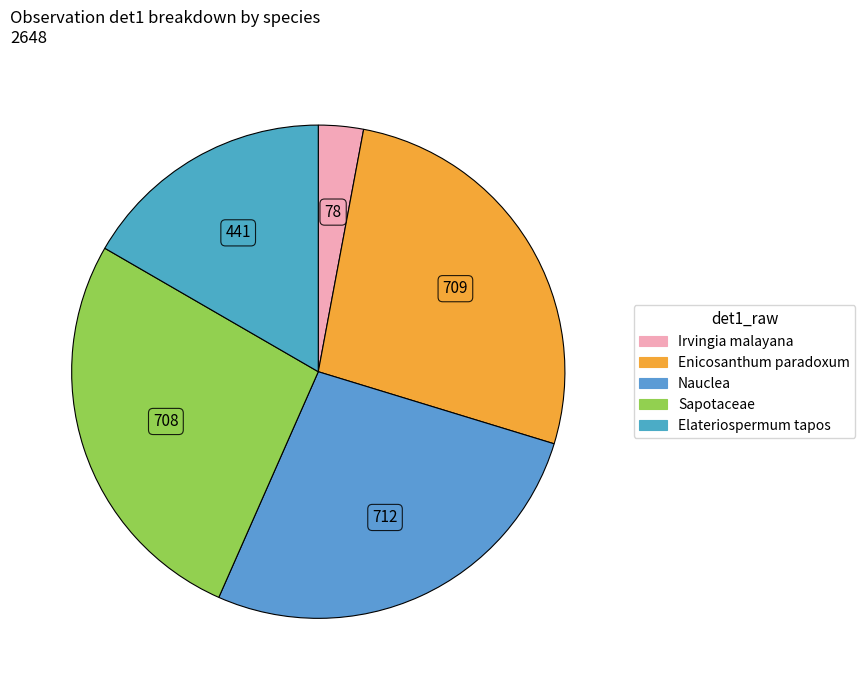

Between Enicosanthum paradoxum and Nauclea, which is larger?

Nauclea